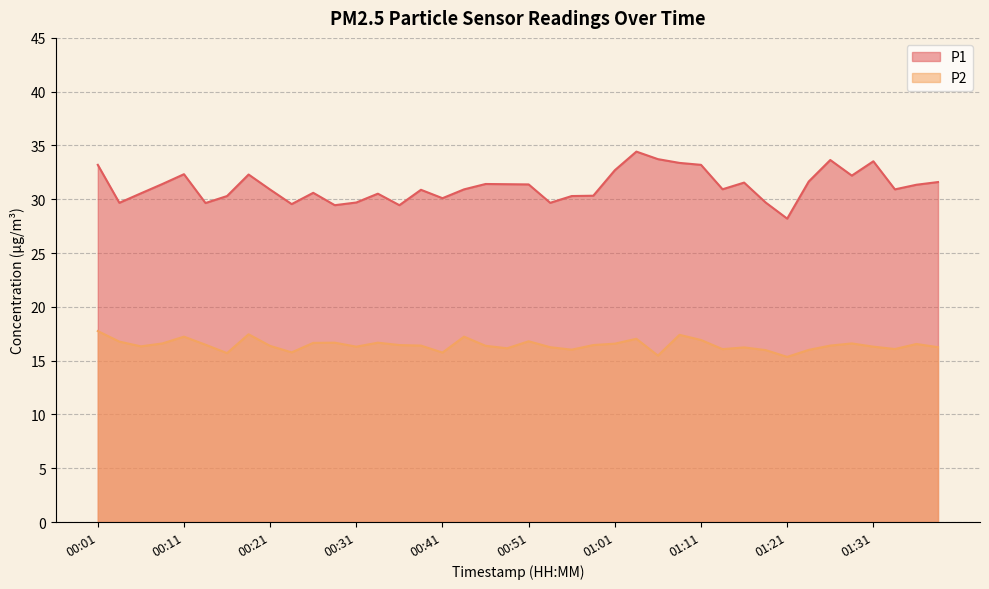

The P1 series shows 33.6 at 01:26. True or false?

True